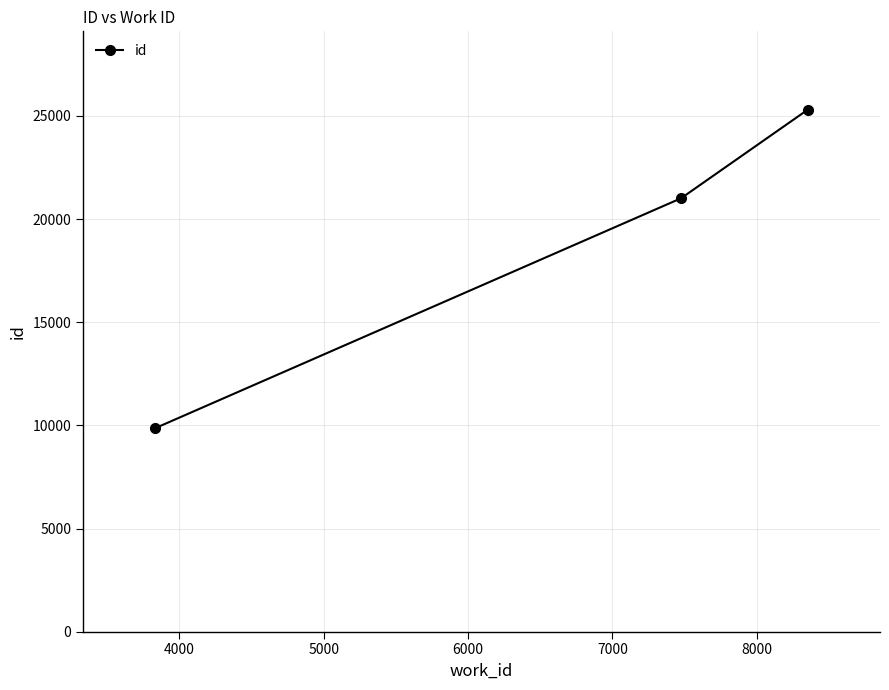

What is the minimum value shown in the chart?

9866